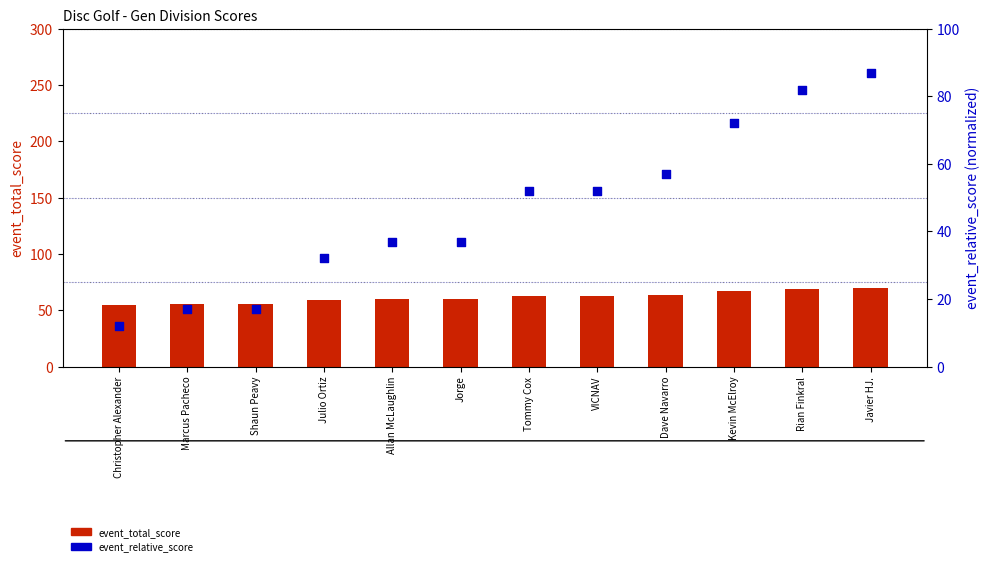

Which series reaches the minimum Y coordinate?

event_relative_score